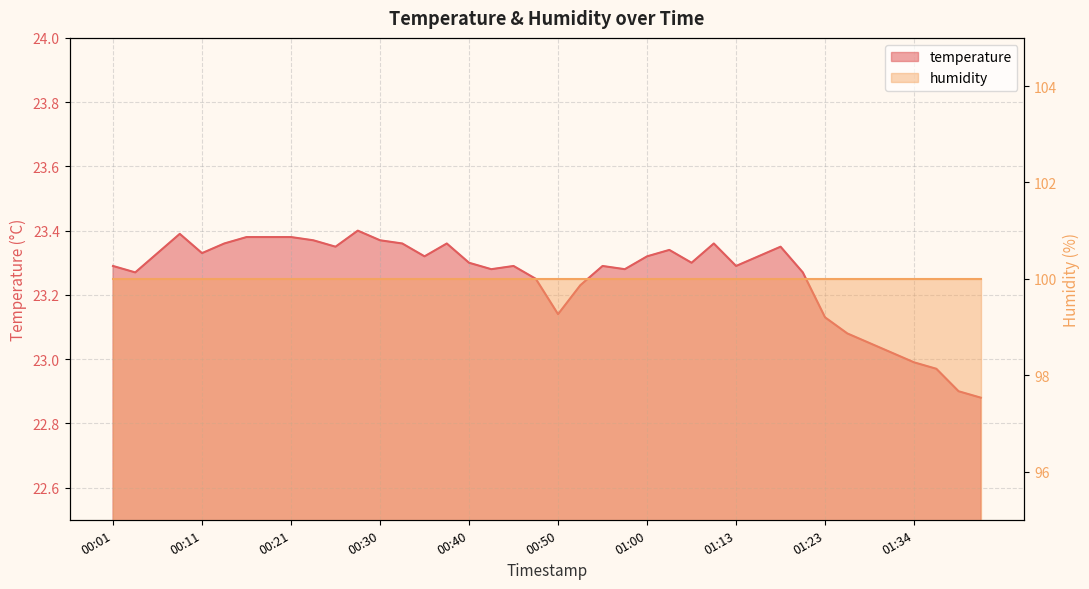

Reading left to right, what are all the values shown in this chart?

00:01=23.3	00:04=23.3	00:06=23.3	00:09=23.4	00:11=23.3	00:13=23.4	00:16=23.4	00:18=23.4	00:21=23.4	00:23=23.4	00:26=23.4	00:28=23.4	00:30=23.4	00:33=23.4	00:35=23.3	00:38=23.4	00:40=23.3	00:43=23.3	00:45=23.3	00:48=23.2	00:50=23.1	00:52=23.2	00:55=23.3	00:57=23.3	01:00=23.3	01:02=23.3	01:05=23.3	01:10=23.4	01:13=23.3	01:16=23.3	01:18=23.4	01:21=23.3	01:23=23.1	01:26=23.1	01:28=23.1	01:31=23.0	01:34=23.0	01:36=23.0	01:39=22.9	01:41=22.9